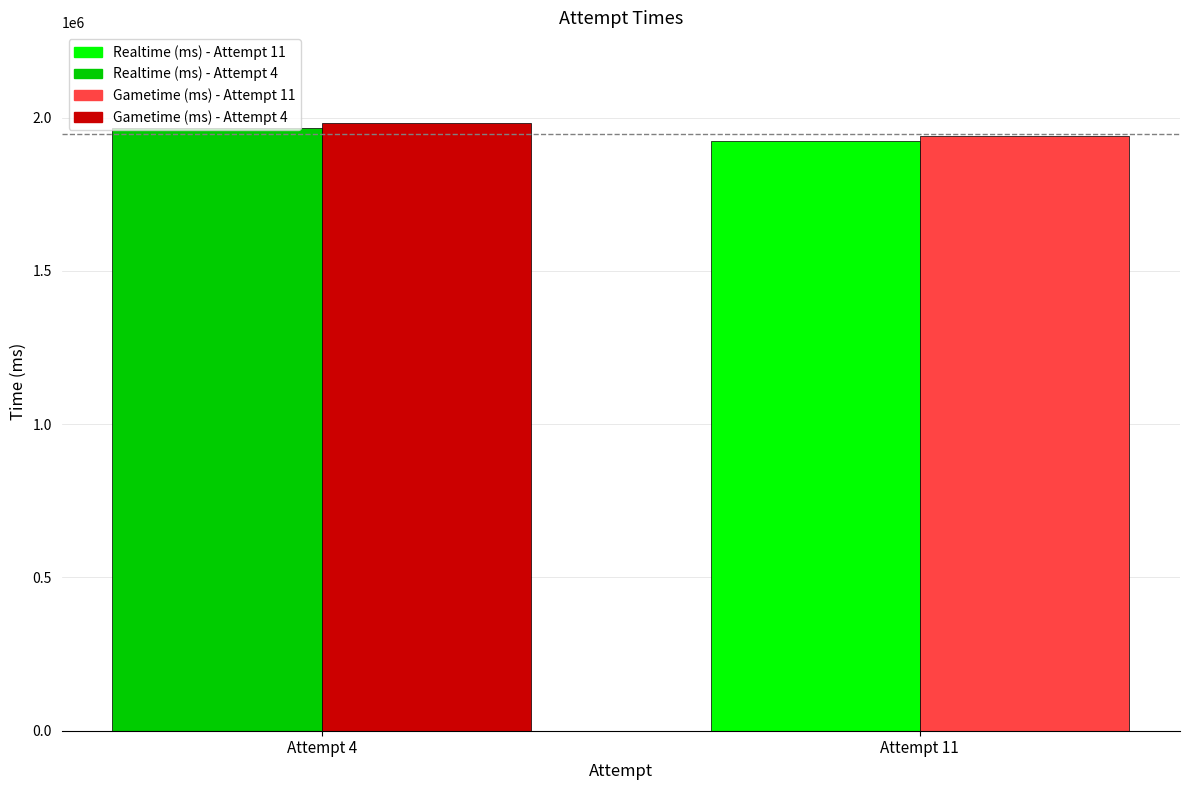

How many data points does each series have?

2